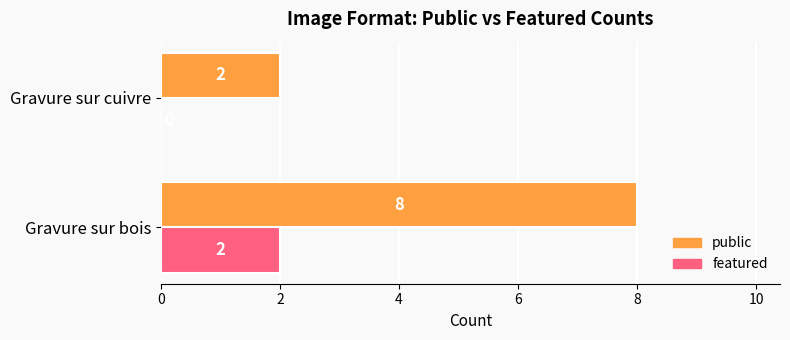

Which category has the highest value across all series?

Gravure sur bois